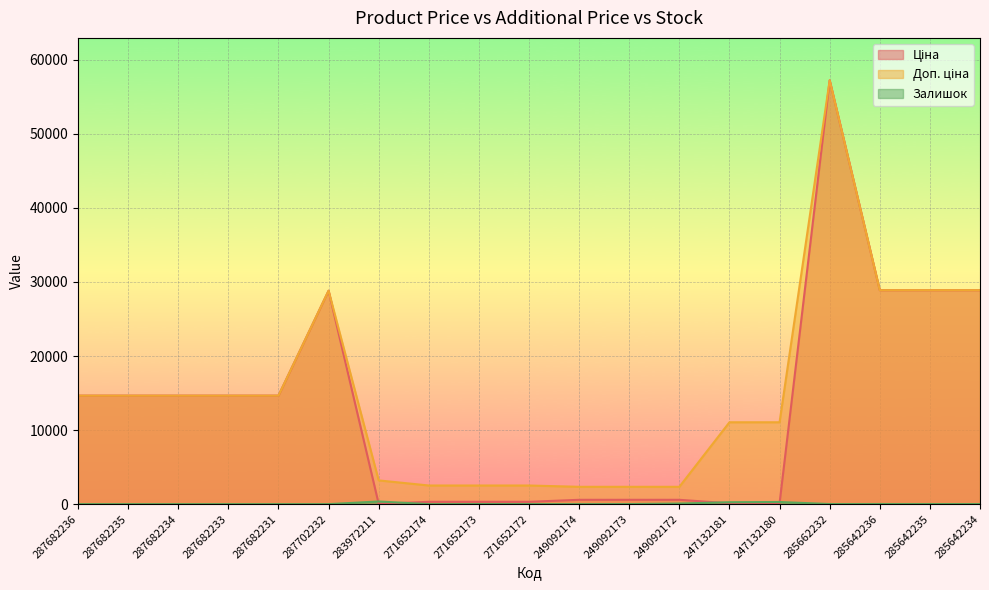

What position from the left is 285642235?

18